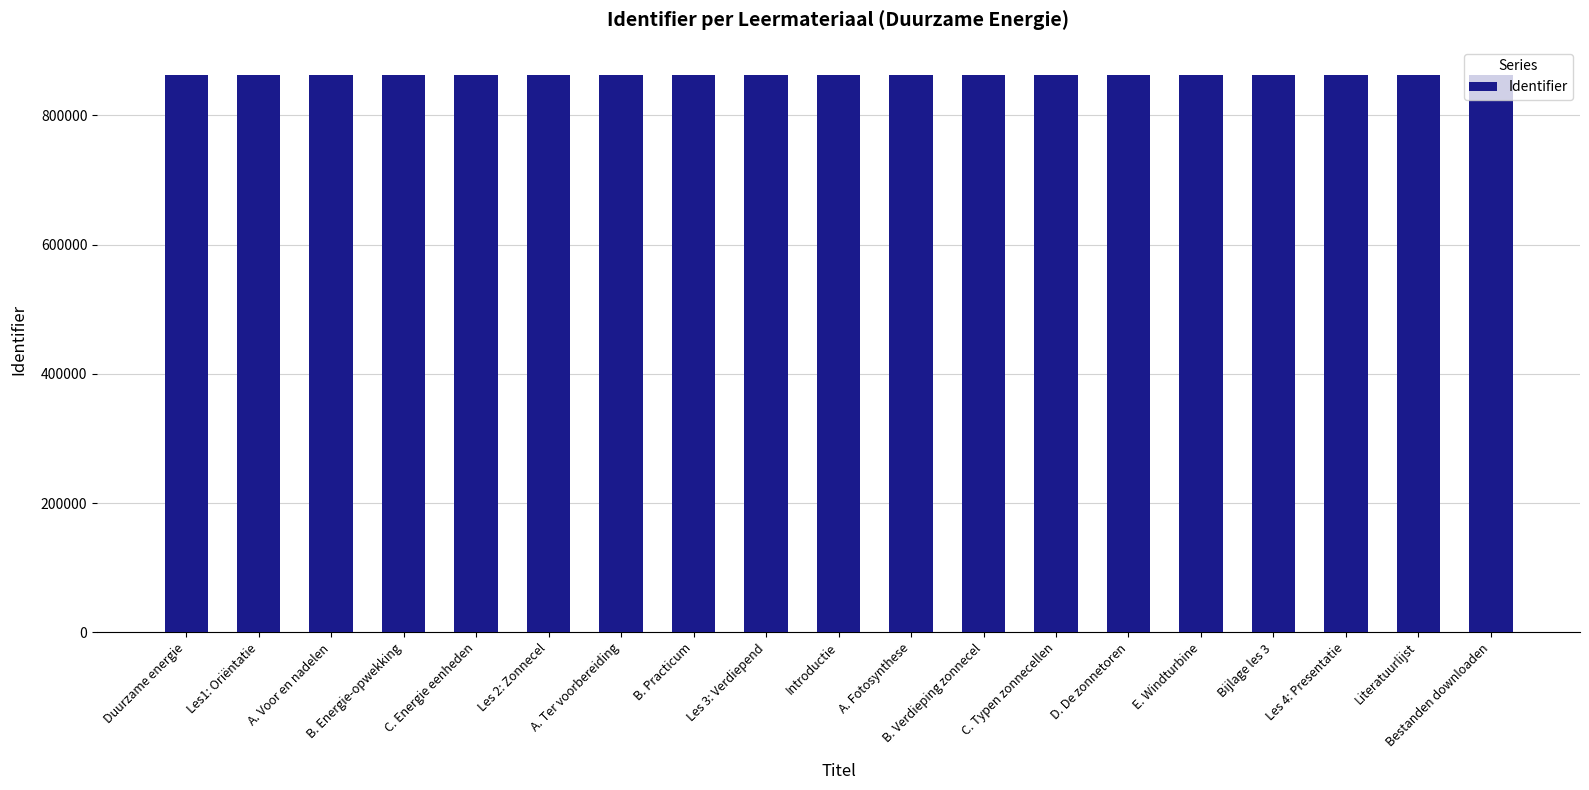

Approximately how many times larger is the value at Bijlage les 3 compared to B. Energie-opwekking?

1.0